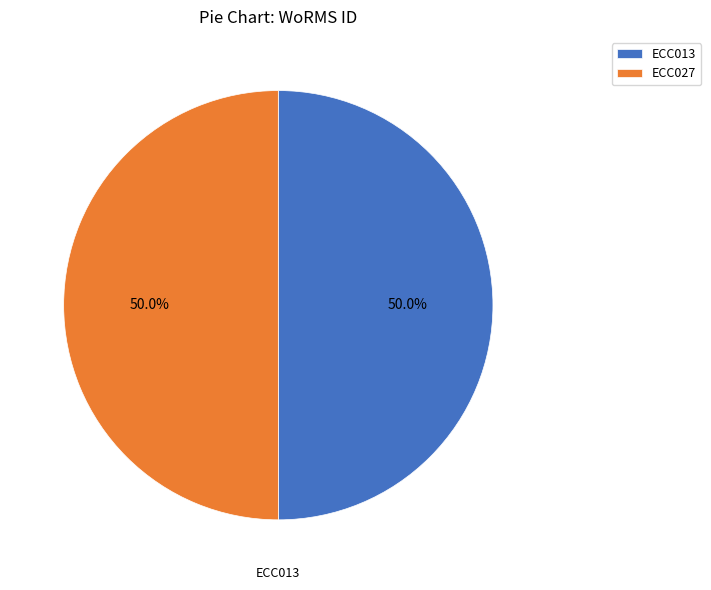

Combined, do ECC027 and ECC013 account for over 50%?

Yes